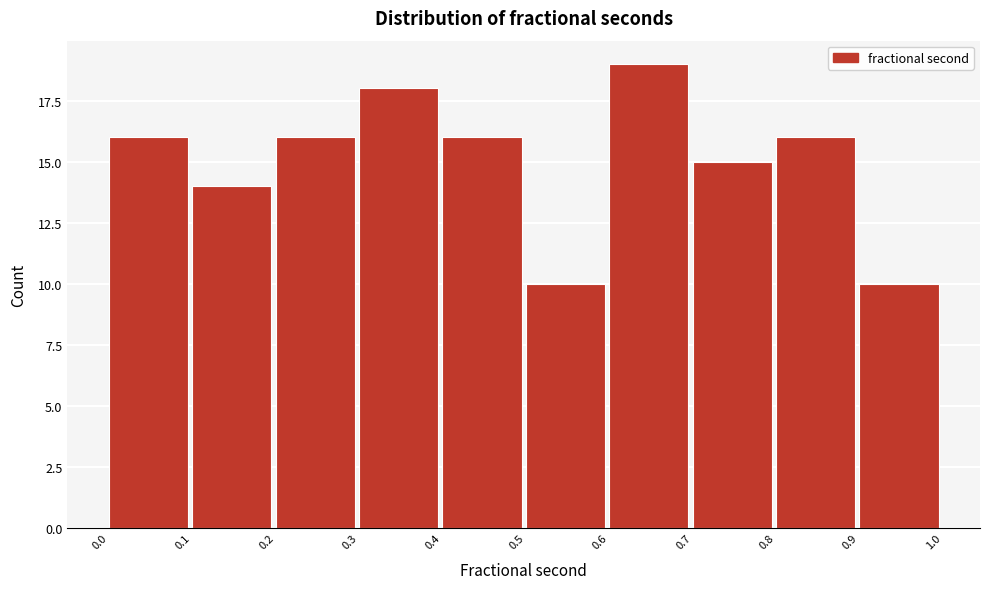

Reading left to right, list every bar in this chart as the range it spans on the x-axis followed by its height. The values are not printed on the chart, so give them approximately, as read against the axis.

0.0 to 0.1: 16
0.1 to 0.2: 14
0.2 to 0.3: 16
0.3 to 0.4: 18
0.4 to 0.5: 16
0.5 to 0.6: 10
0.6 to 0.7: 19
0.7 to 0.8: 15
0.8 to 0.9: 16
0.9 to 1.0: 10